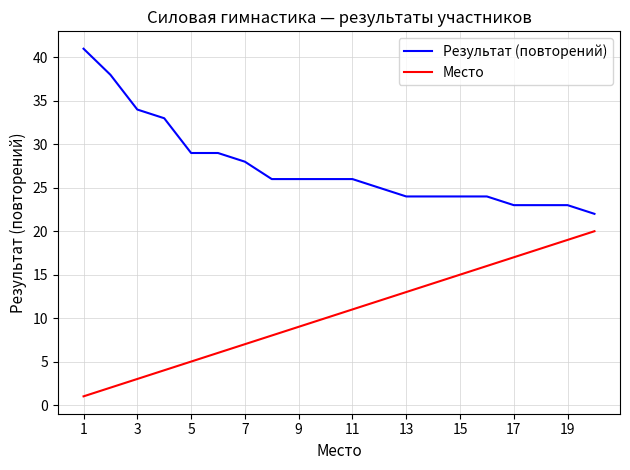

What are all the series names shown in the legend?

Результат (повторений), Место